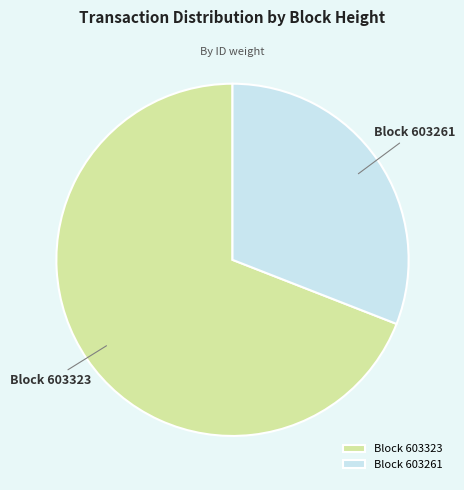

Is there a majority slice in this chart?

Yes